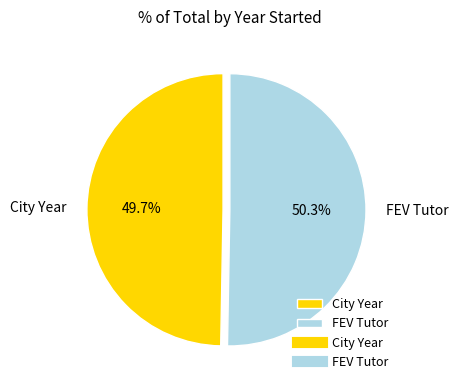

True or false: FEV Tutor accounts for 50% of the total.

True